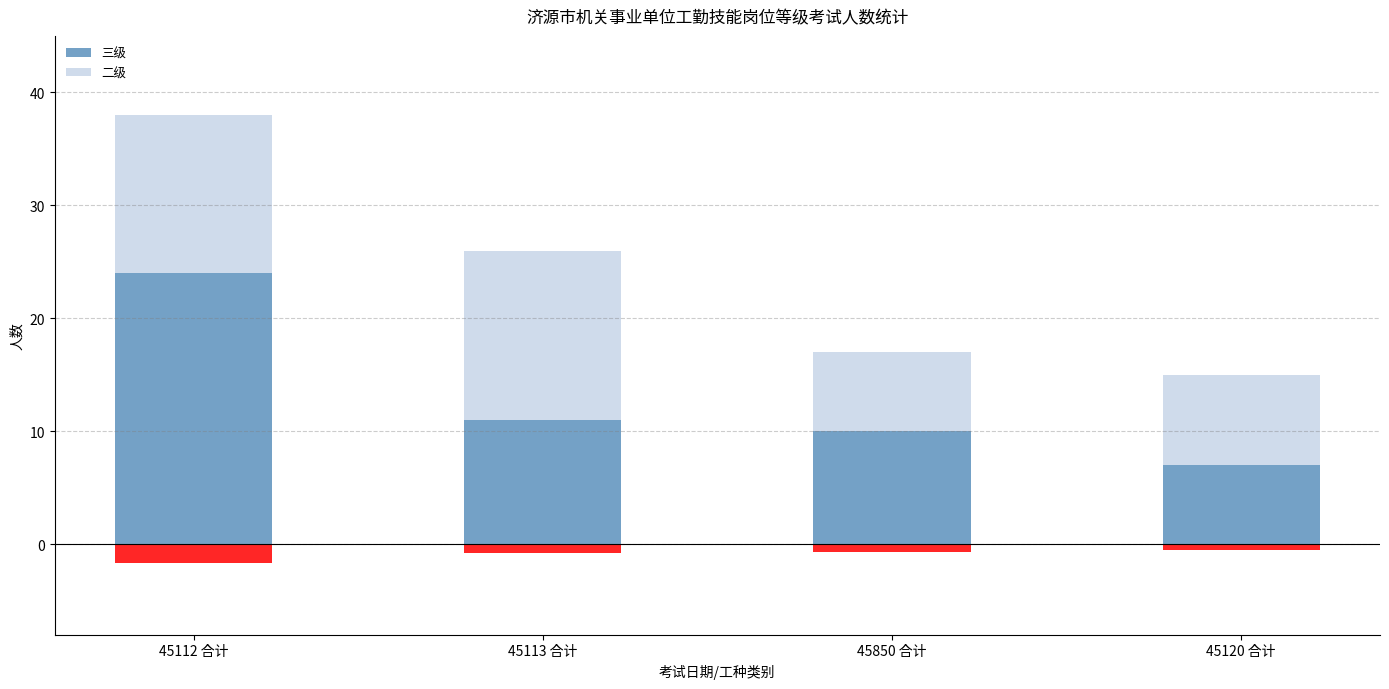

Reading left to right, list all the values displayed in this chart.

三级: 24	11	10	7
二级: 14	15	7	8